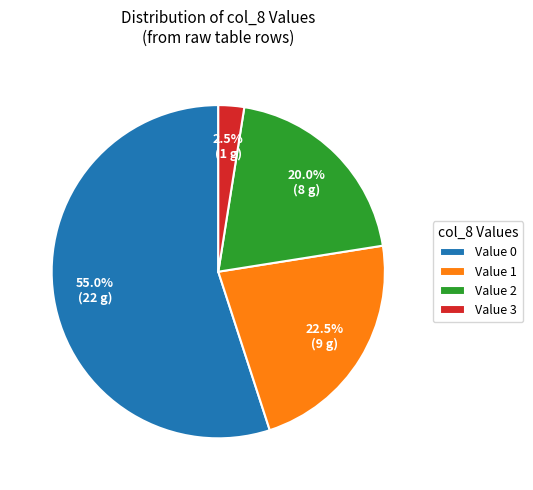

Combined, do Value 0 and Value 1 account for over 50%?

Yes